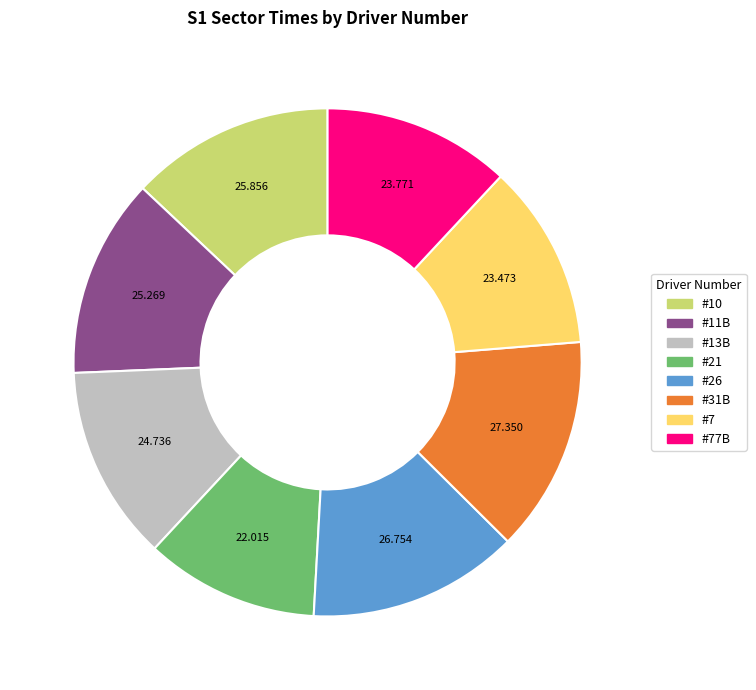

Is there any slice that represents more than half of the pie?

No